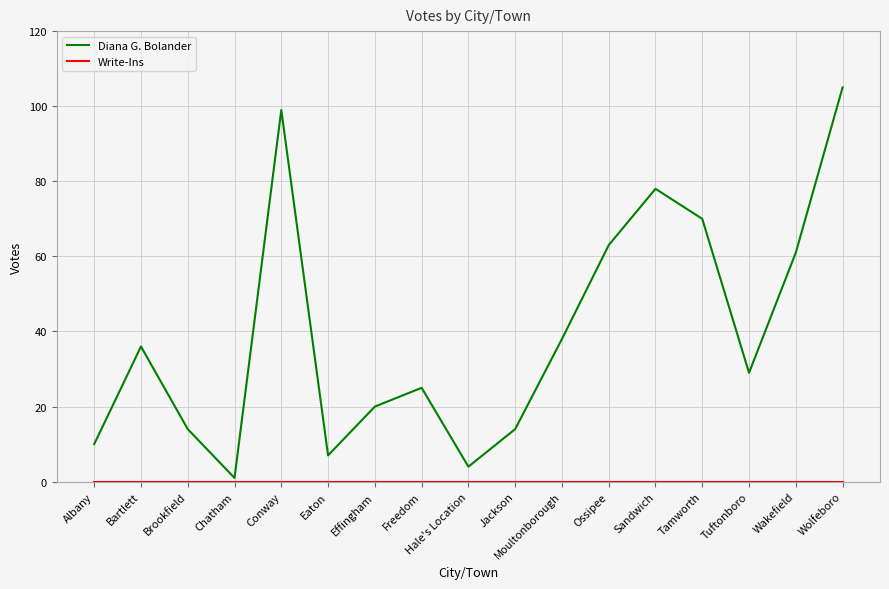

The Diana G. Bolander series shows 63 at Ossipee. True or false?

True